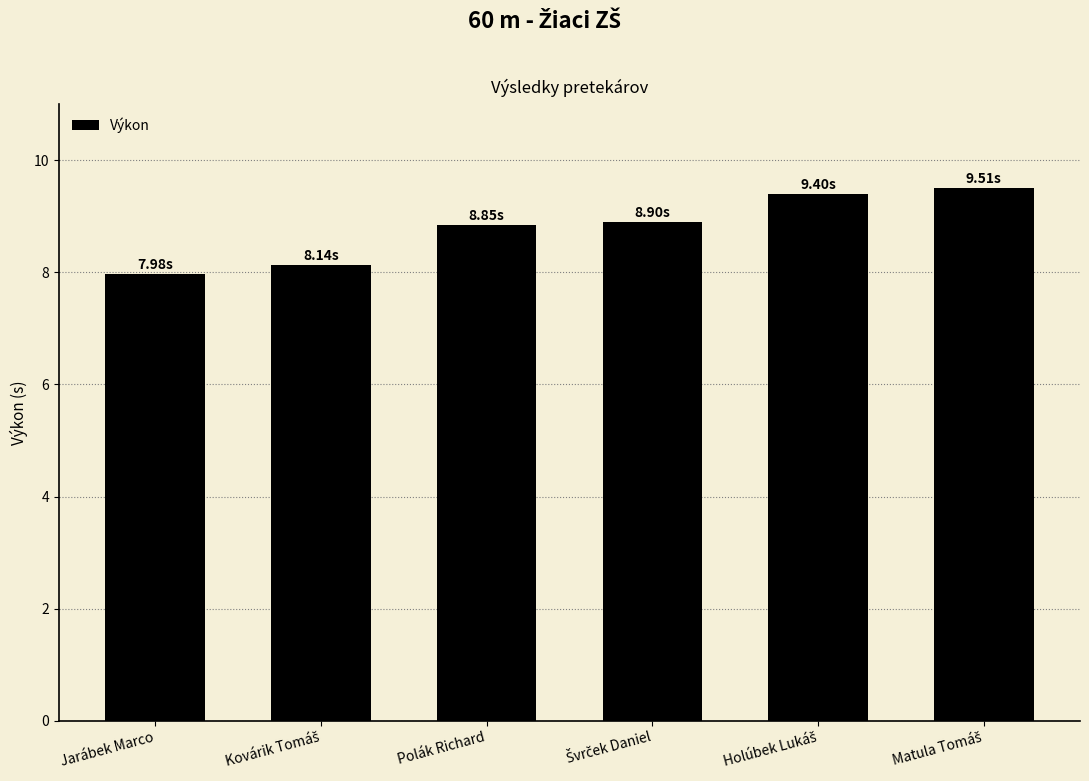

What is the change in value from Jarábek Marco to Polák Richard?

+0.9